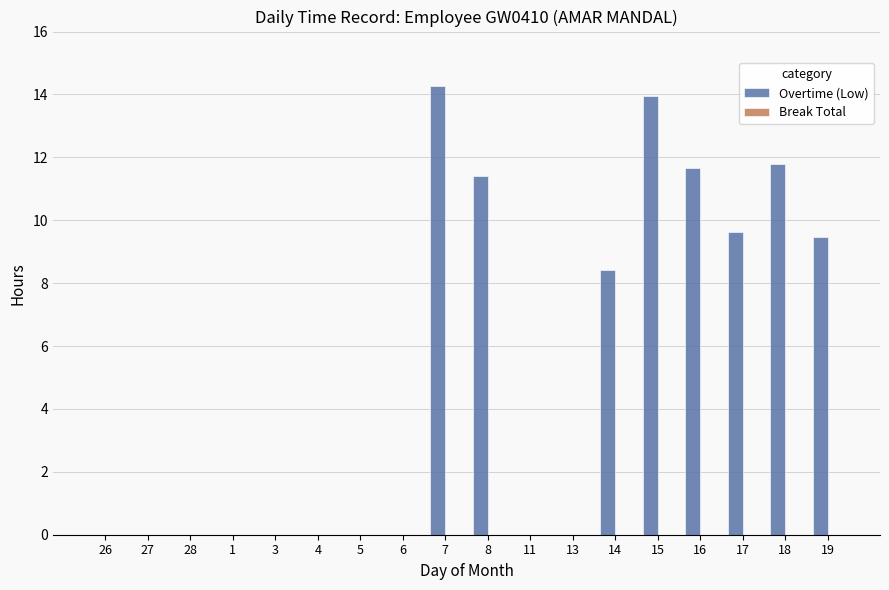

True or false: the data shows 5.6 at 28.

False